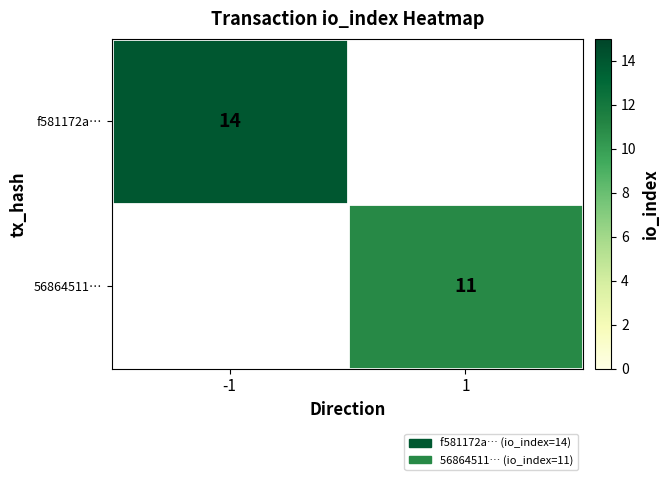

Count the number of data series in this chart.

2